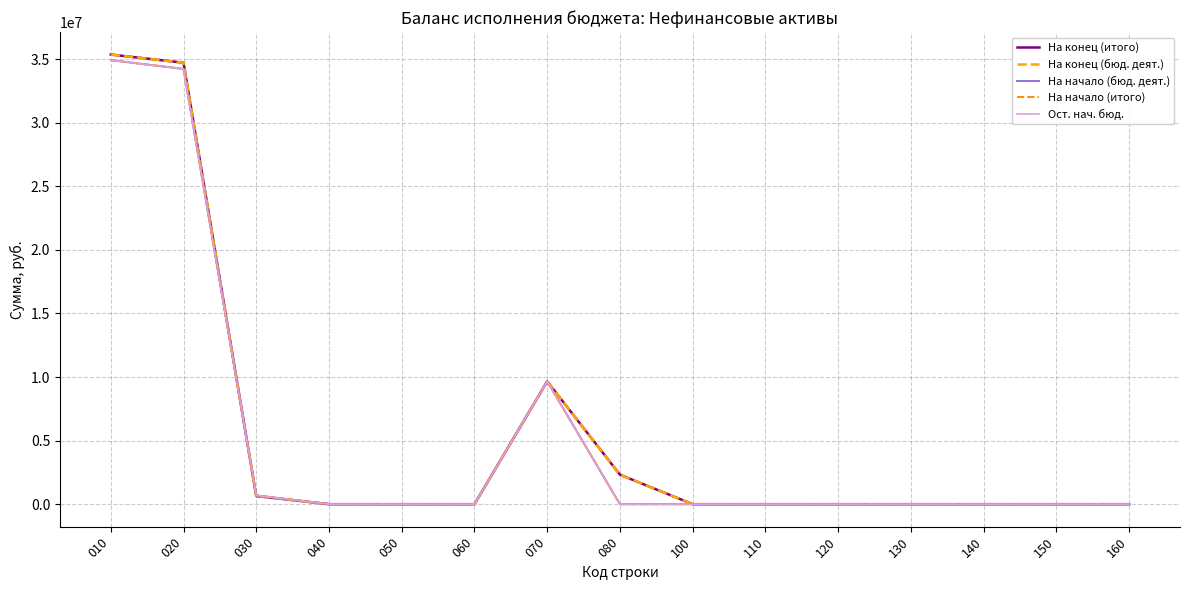

Does the chart display data point markers on the line(s)?

No